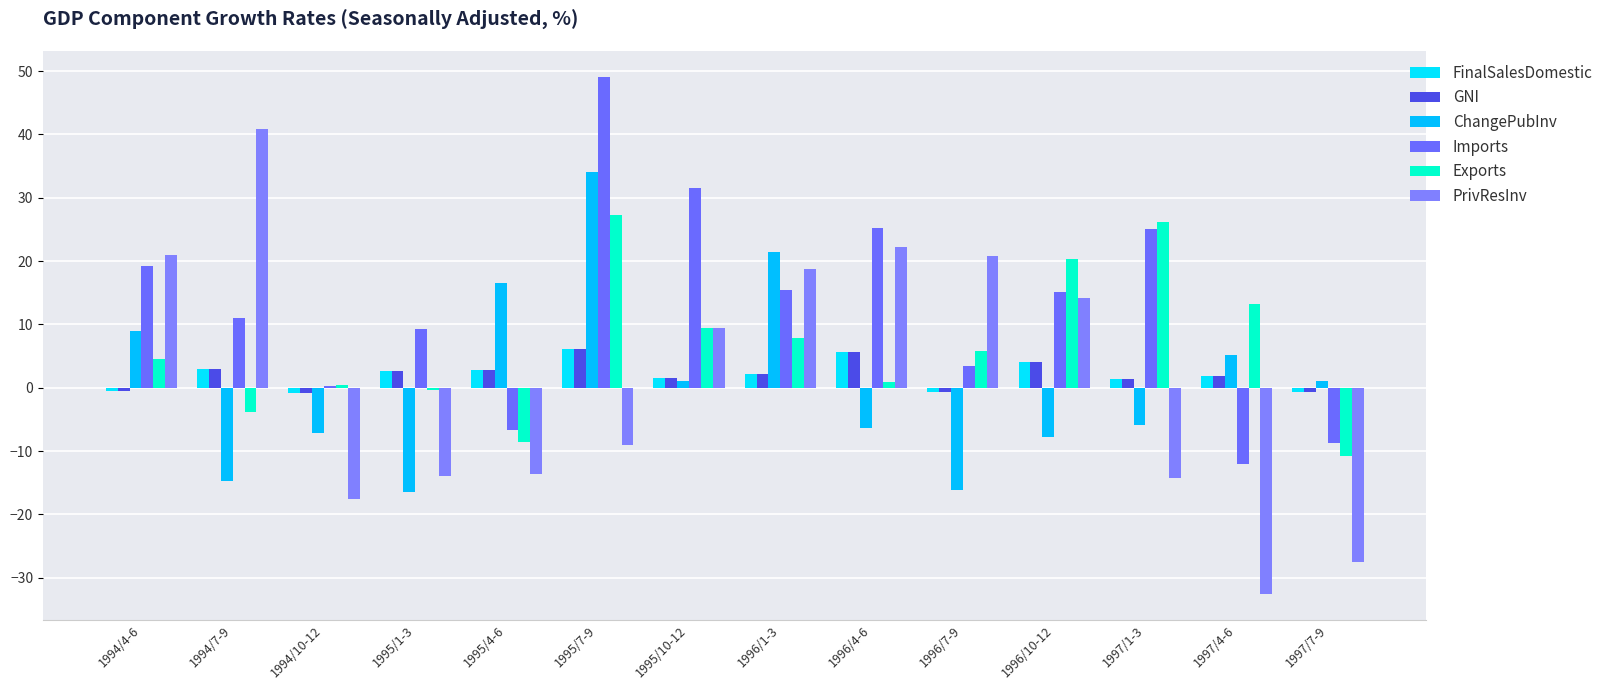

Between 1997/7-9 and 1994/4-6, which is larger?

1994/4-6